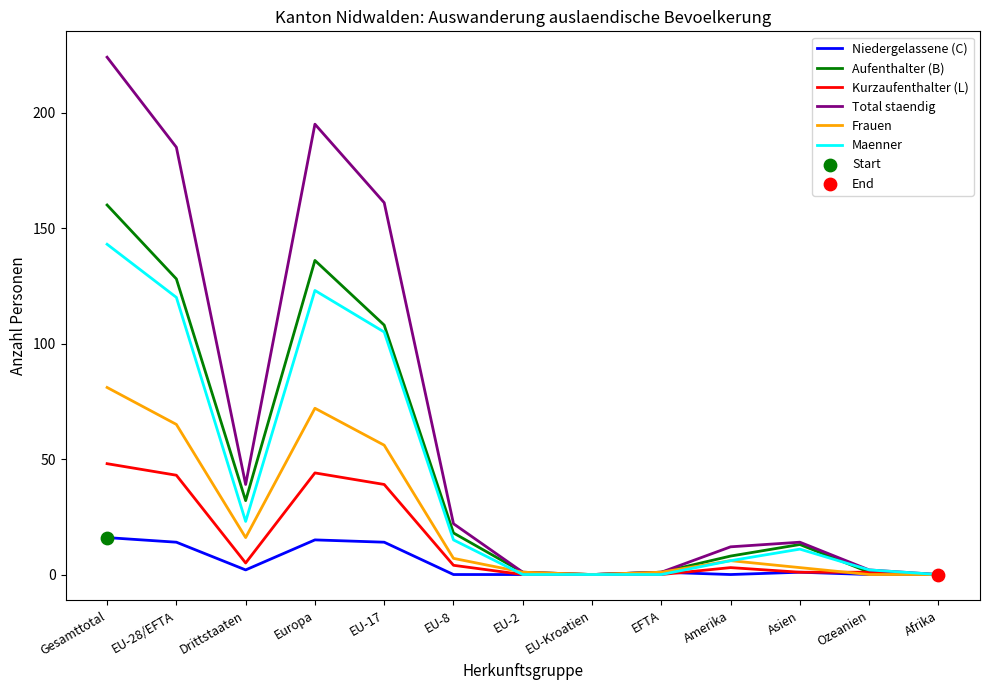

Which series has the largest total across all categories?

Total staendig